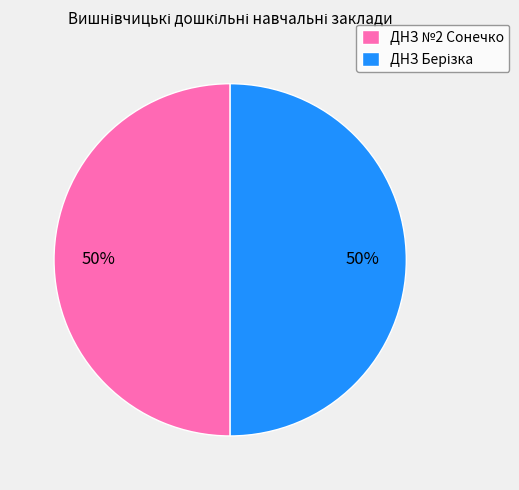

Is it true that ДНЗ №2 Сонечко is 58% of the pie?

False